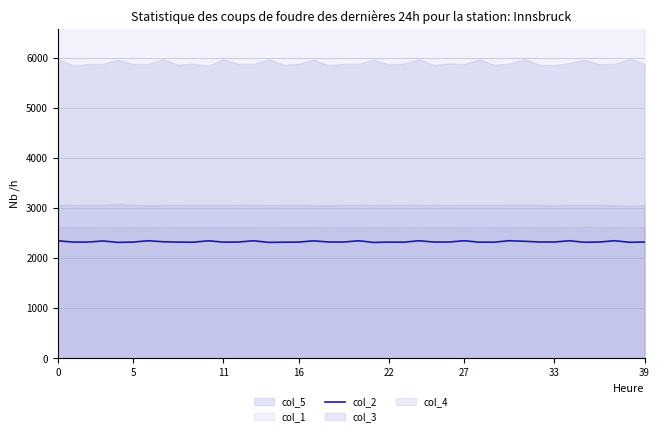

How many categories are shown in the chart?

40